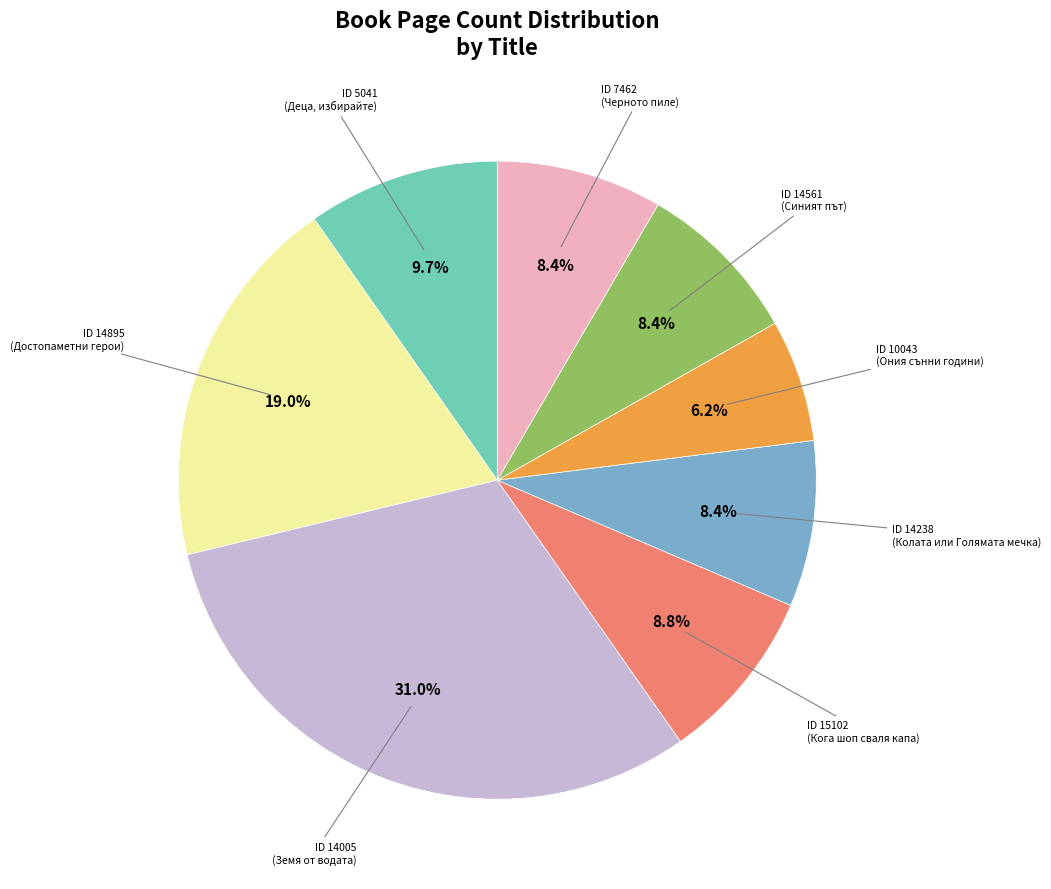

Does any single category account for the majority?

No